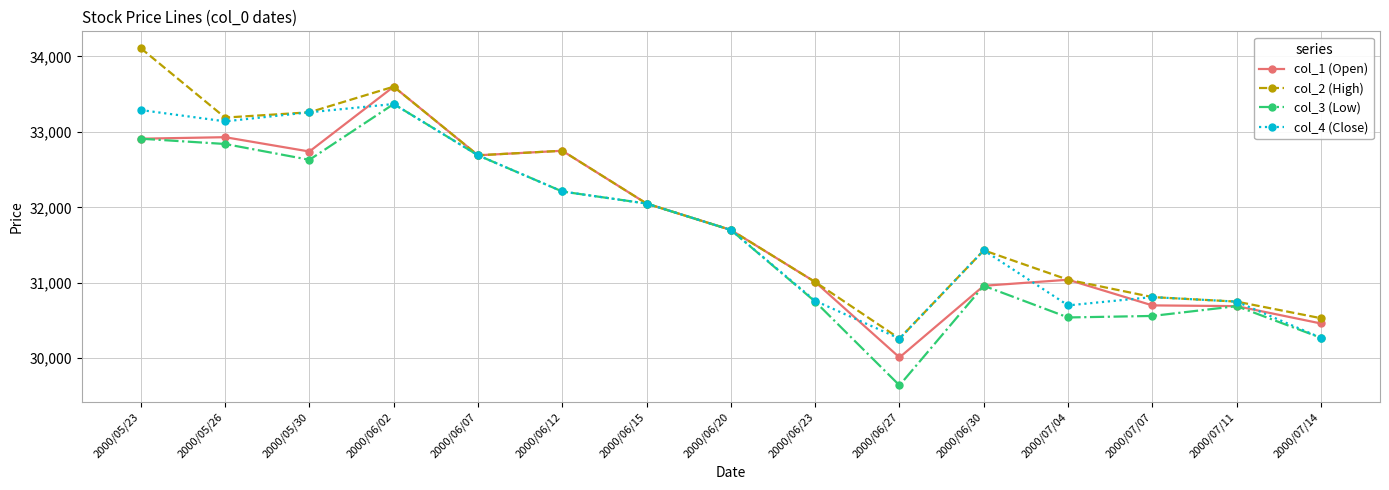

Which label corresponds to the smallest value in the chart?

2000/06/27